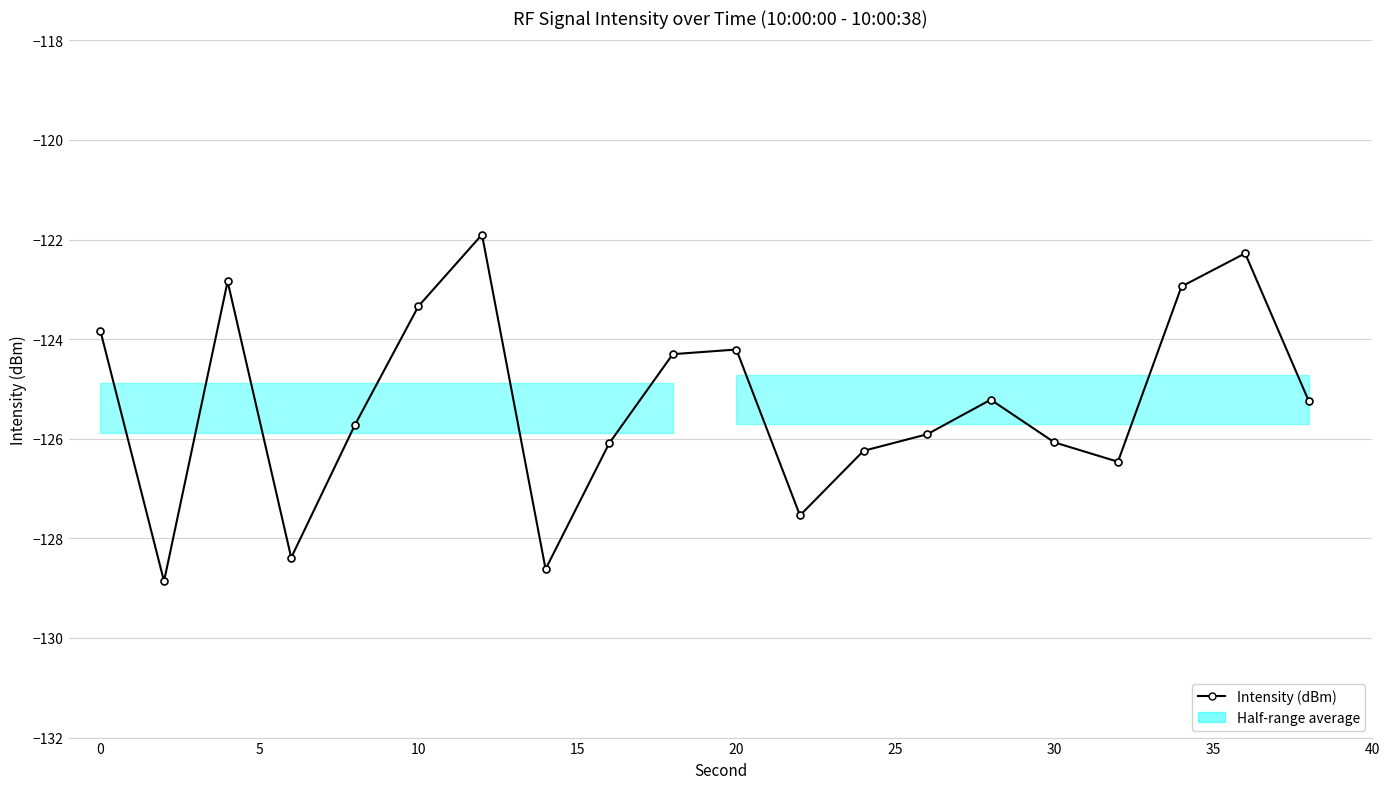

How many values are below -125?

12